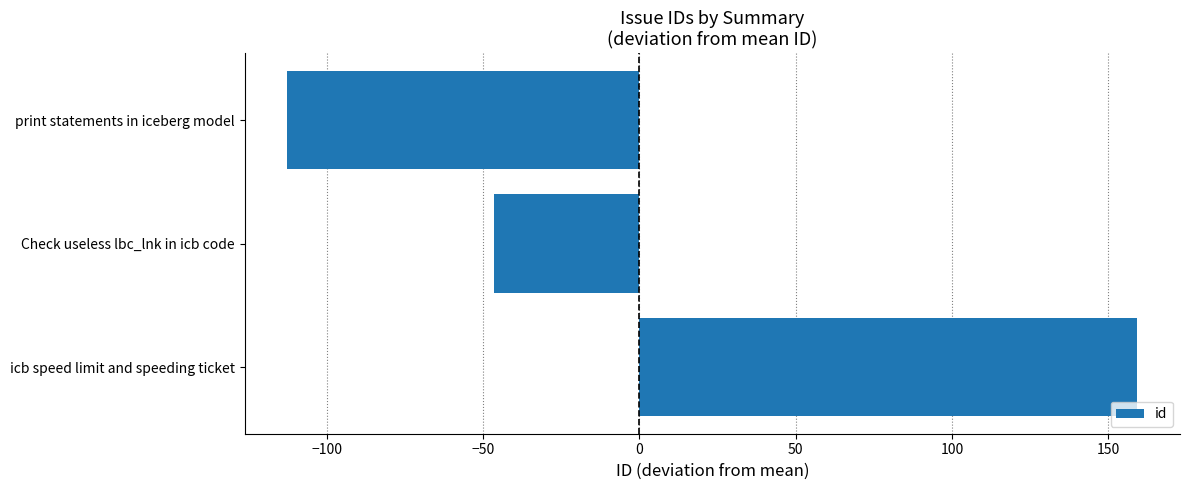

How many positive values are there?

1